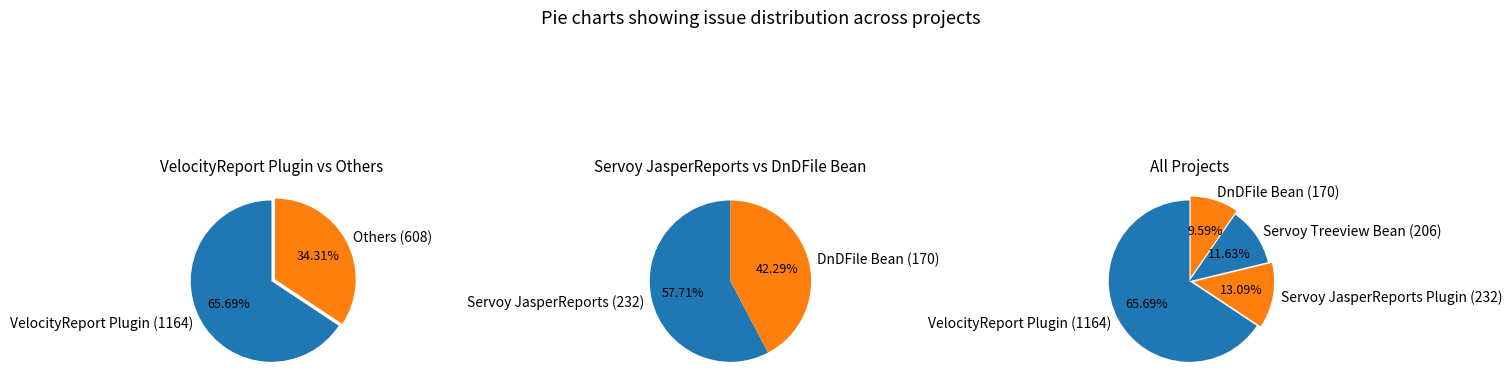

To the nearest percent, what portion does Servoy JasperReports Plugin represent?

13%